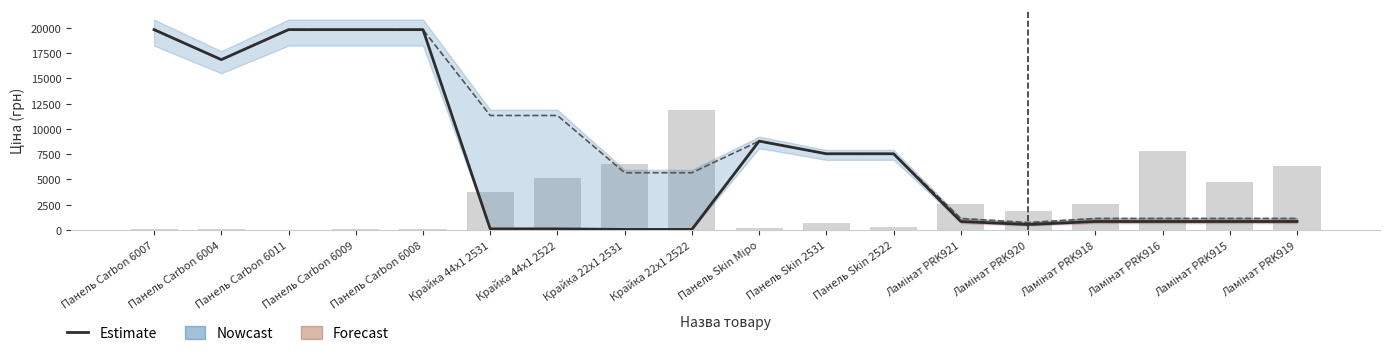

At which category does the chart reach its peak across all series?

Панель Carbon 6007